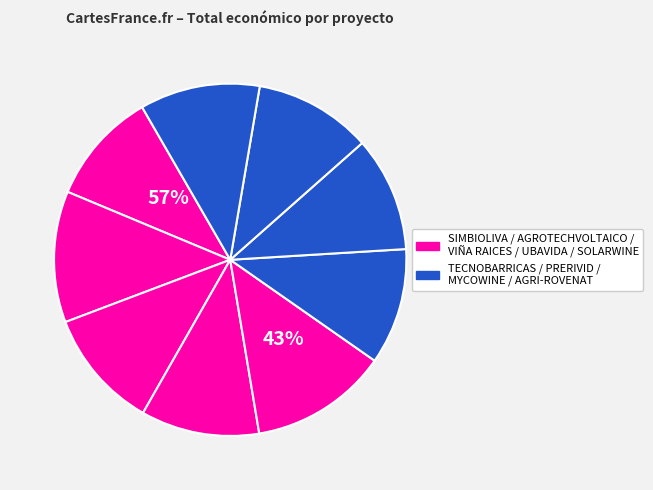

Combined, what portion of the pie is TECNOBARRICAS and SOLARWINE?

23.3%